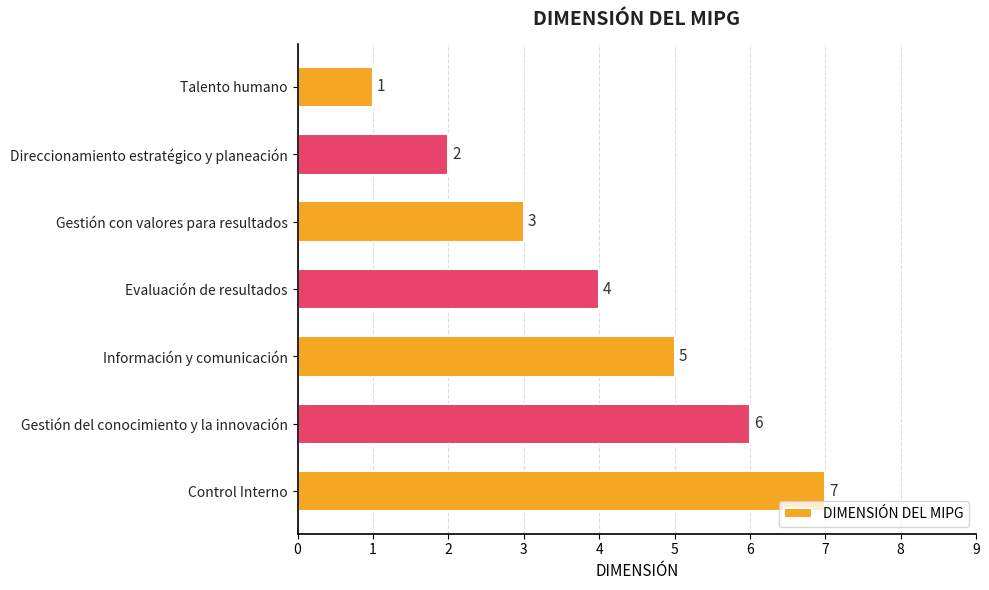

Where is the data nearest to the value 4?

Evaluación de resultados